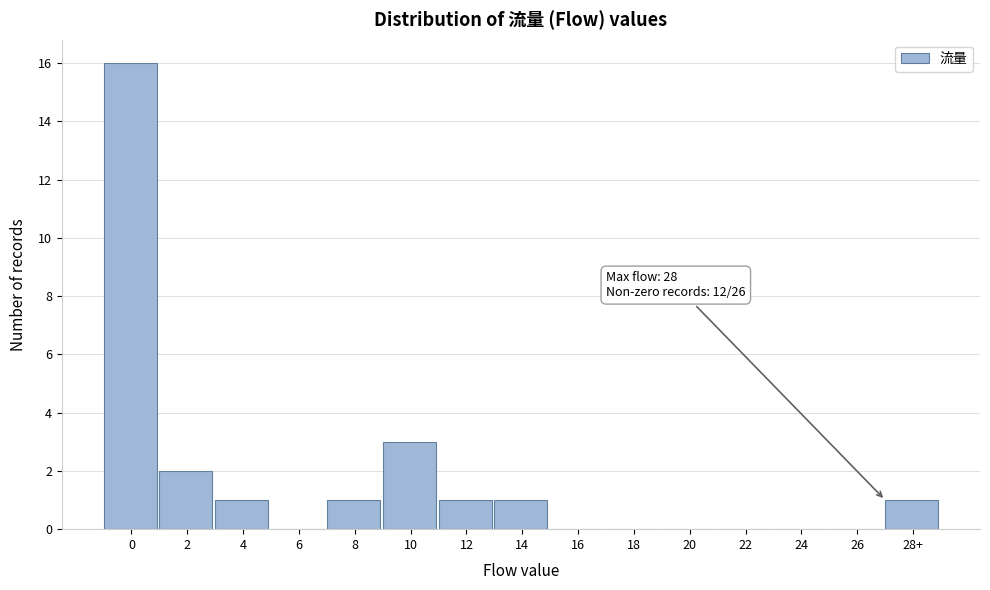

Reading right to left, list all the values displayed in this chart.

28+=1	26=0	24=0	22=0	20=0	18=0	16=0	14=1	12=1	10=3	8=1	6=0	4=1	2=2	0=16